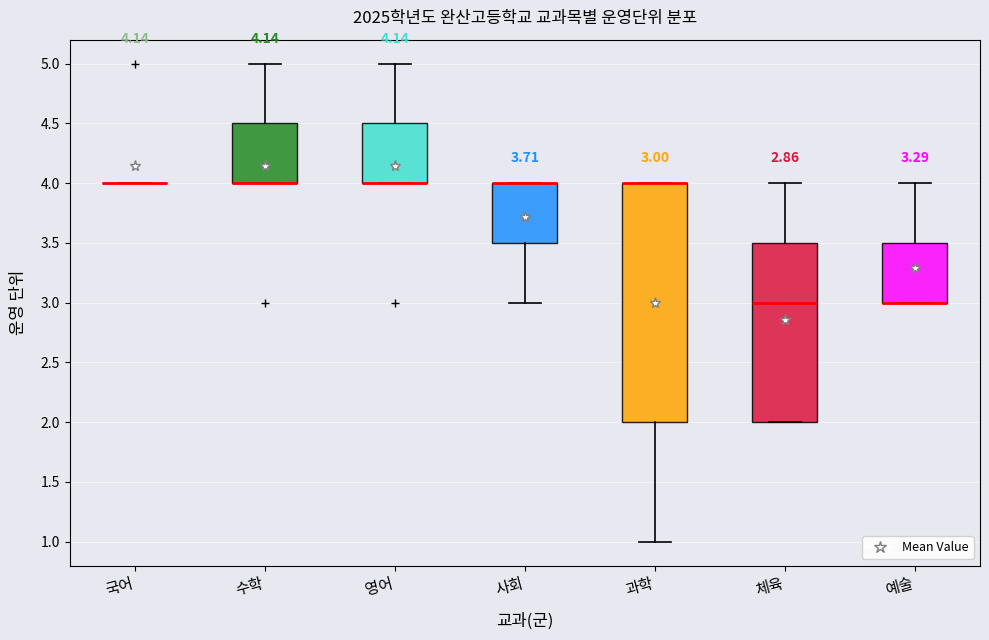

Comparing the boxes themselves (not the whiskers), which one is the tallest?

과학